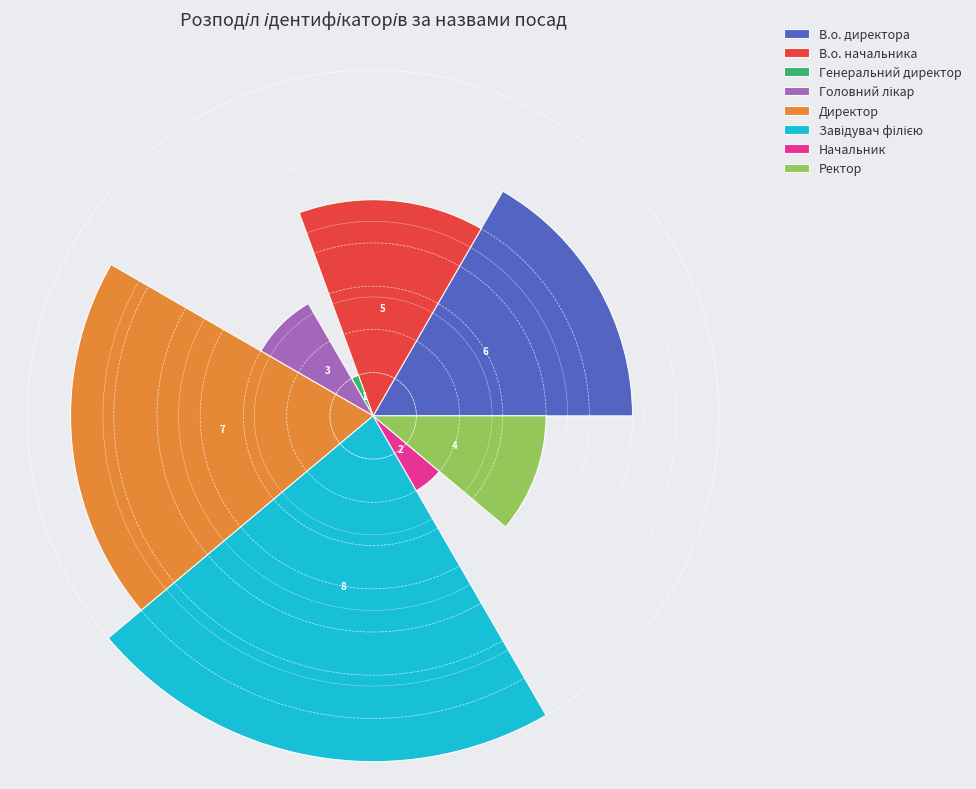

What is the lowest value of the В.о. директора series?

6